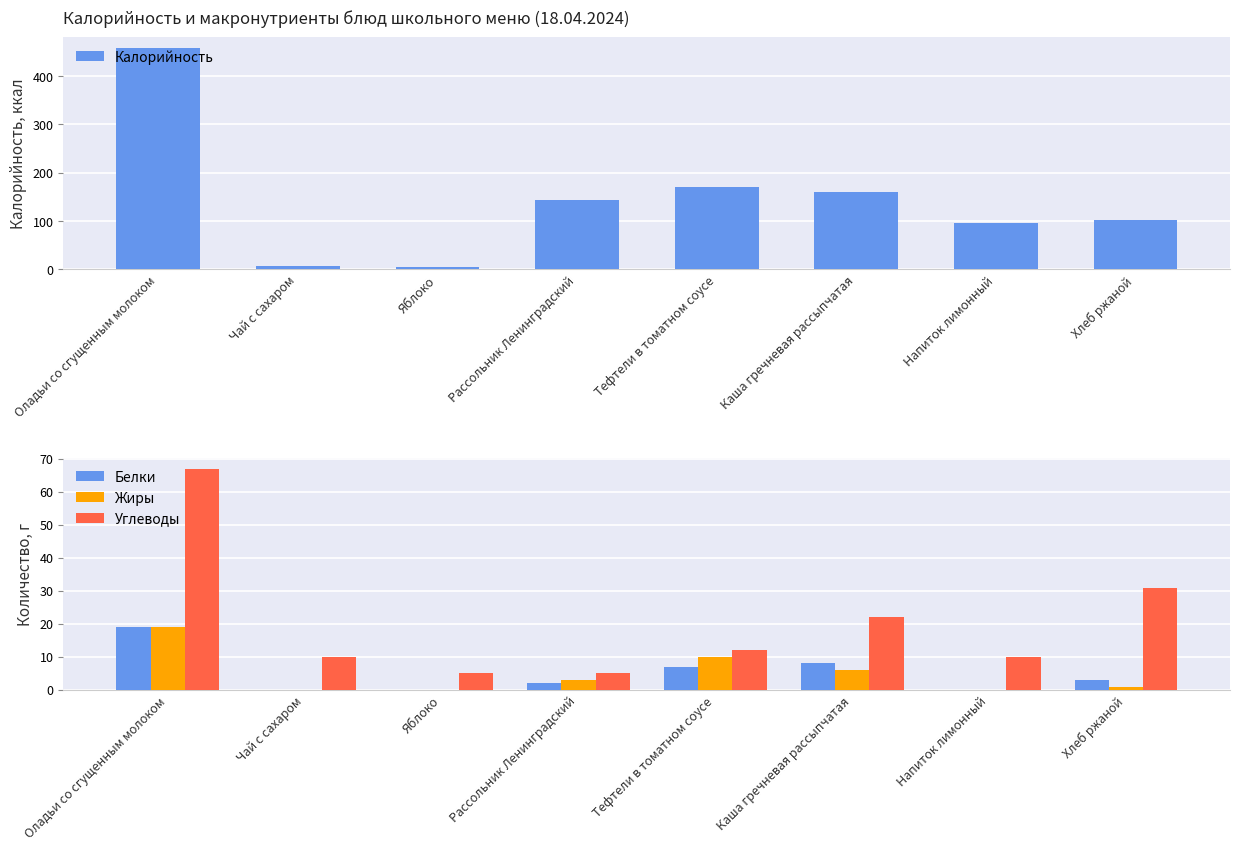

At which category is the sum across all series the highest?

Оладьи со сгущенным молоком